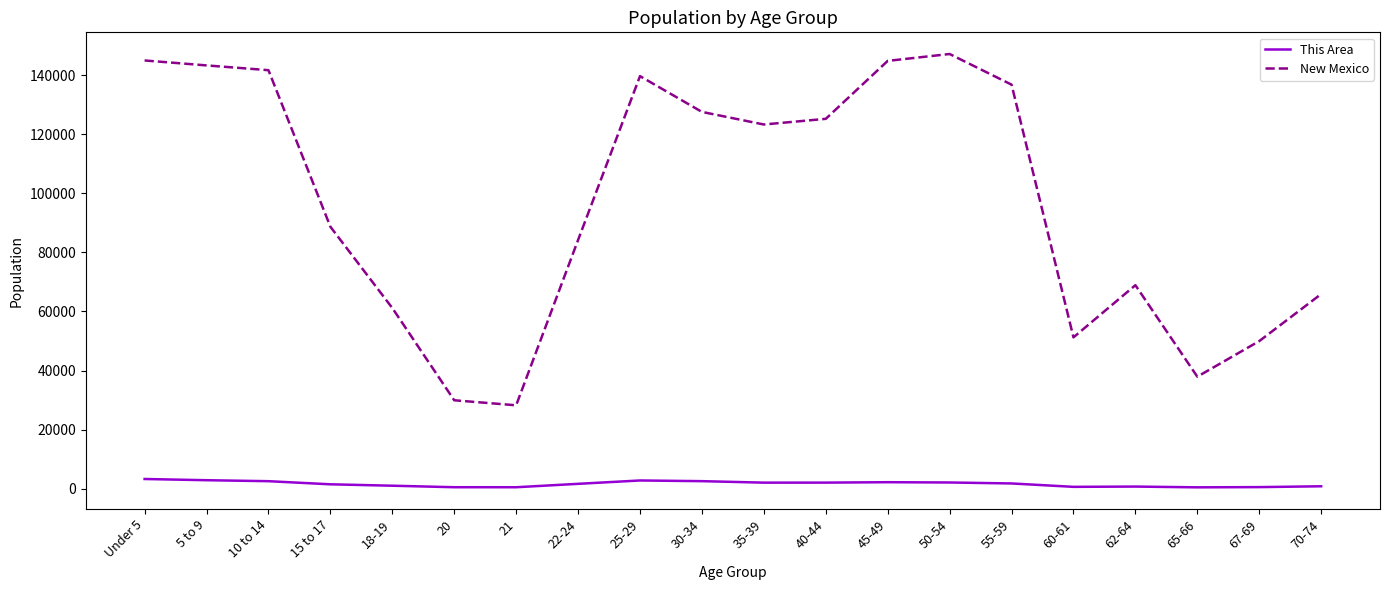

List the series in order of their peak value, lowest first.

This Area, New Mexico